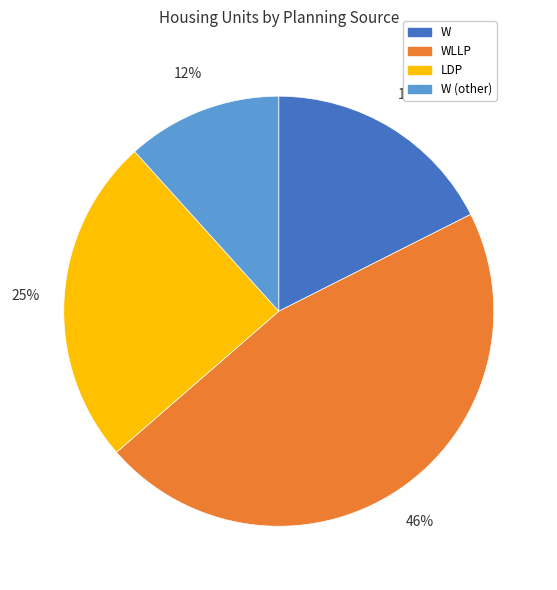

To the nearest percent, what is the difference between the largest and smallest slice percentages?

34%